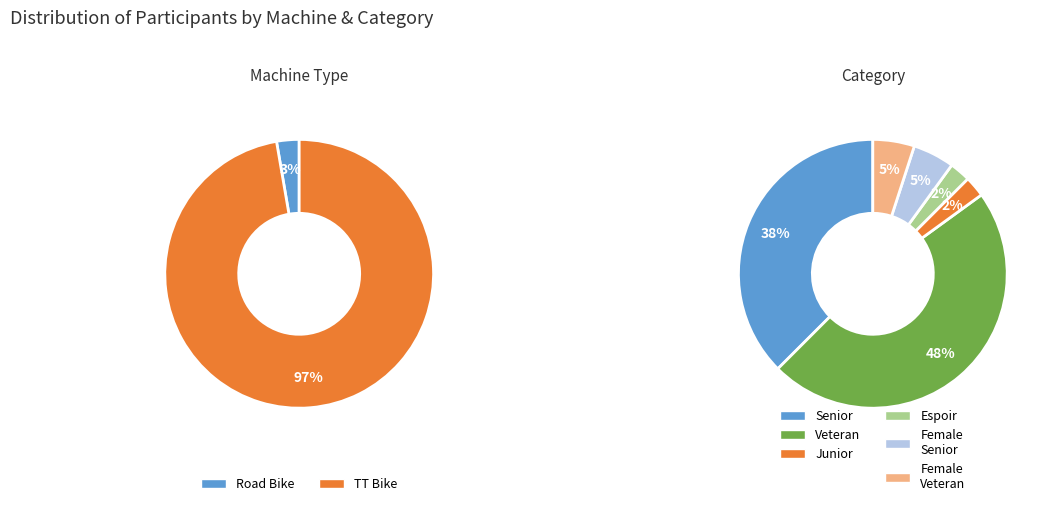

How many slices are in this pie chart?

2